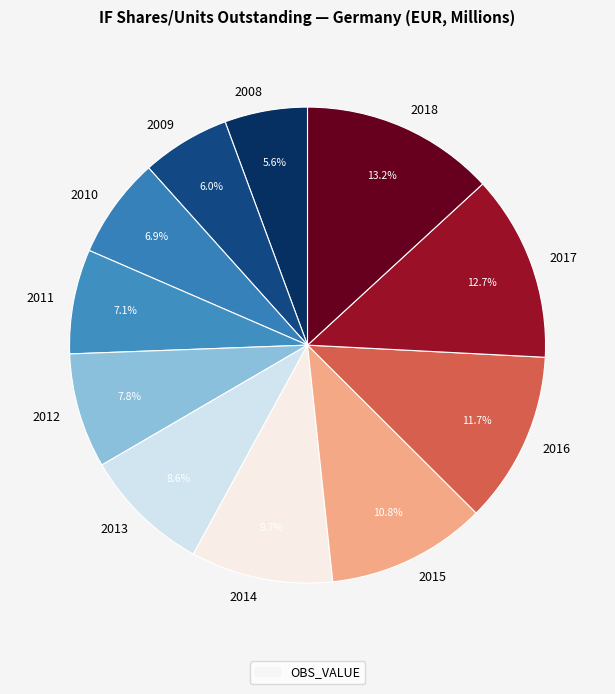

Is the sum of 2009 and 2014 greater than half?

No